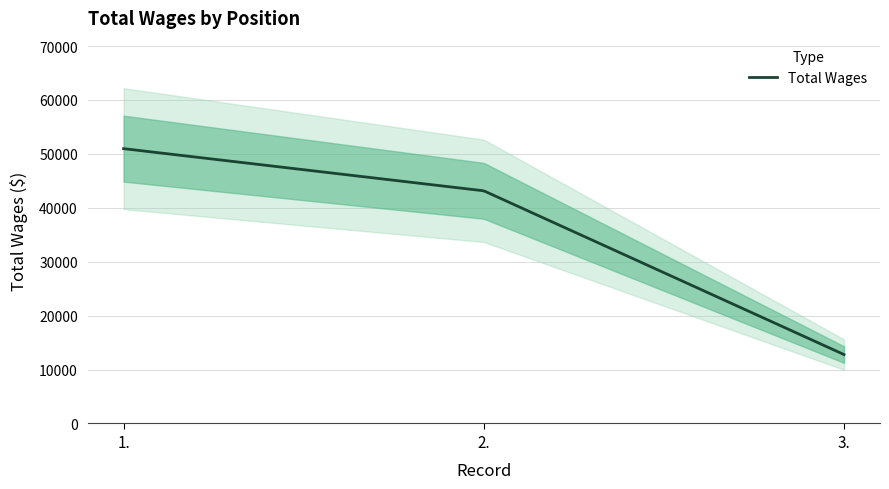

Count the values in the range 12785 to 50972.

3